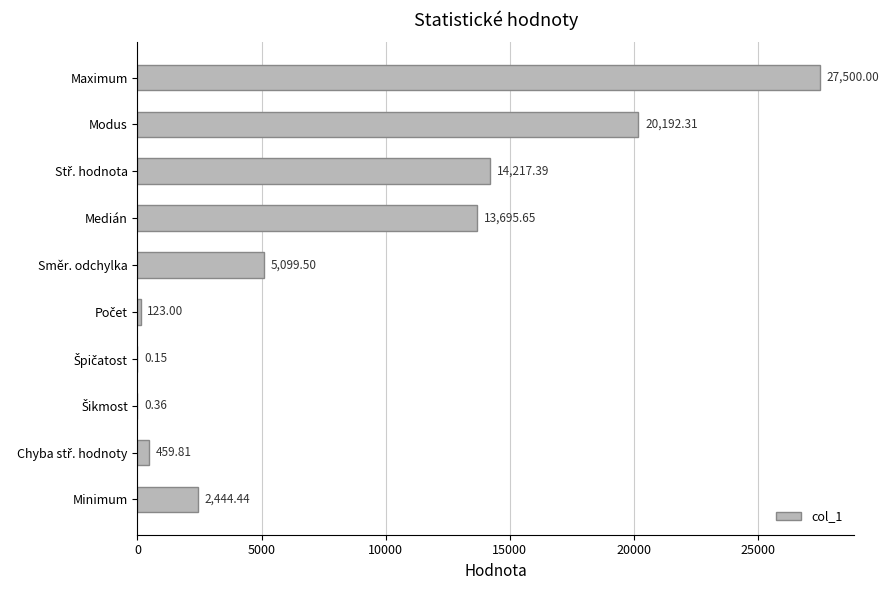

At which category does the chart reach its peak across all series?

Maximum